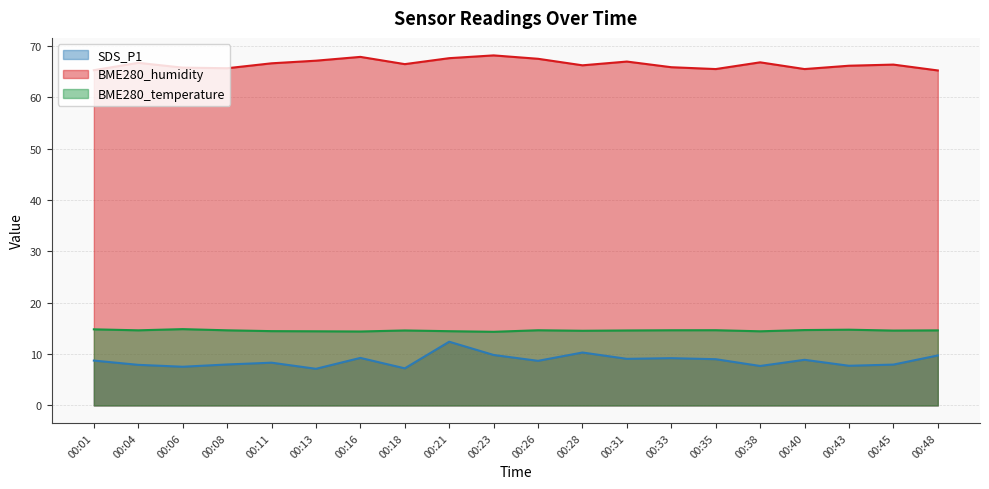

At which category is the sum across all series the highest?

00:21